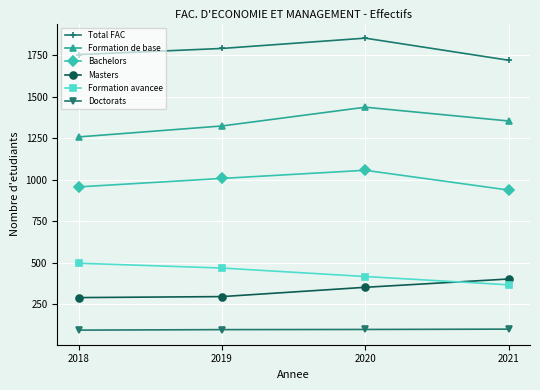

Is it true that Formation avancee equals 690 at 2020?

False